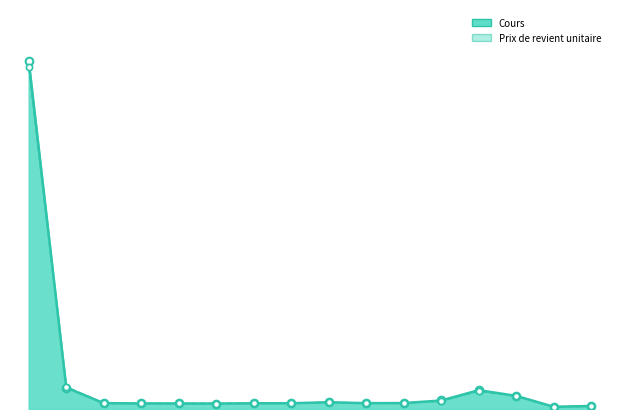

At how many categories does at least one series exceed 625?

1